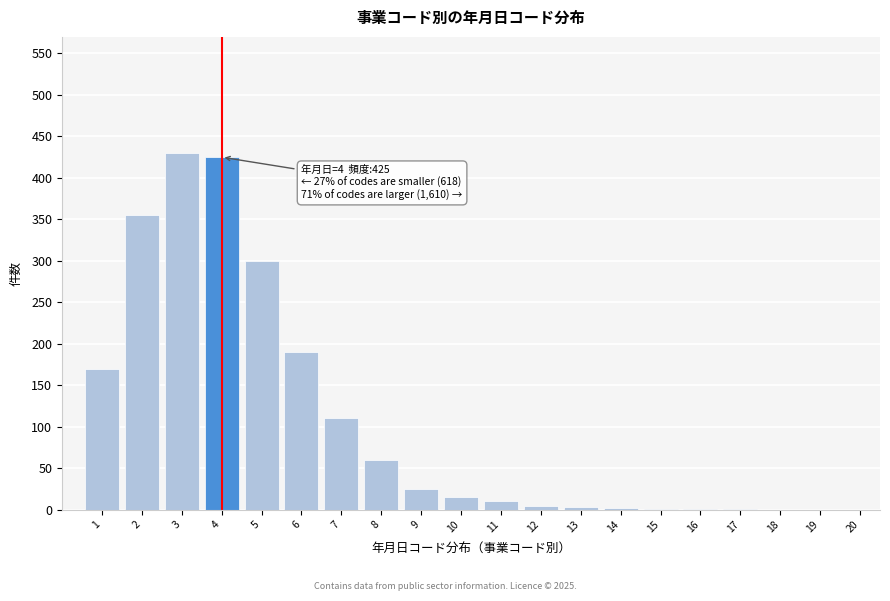

Is it true that the value at 19 is -176?

False